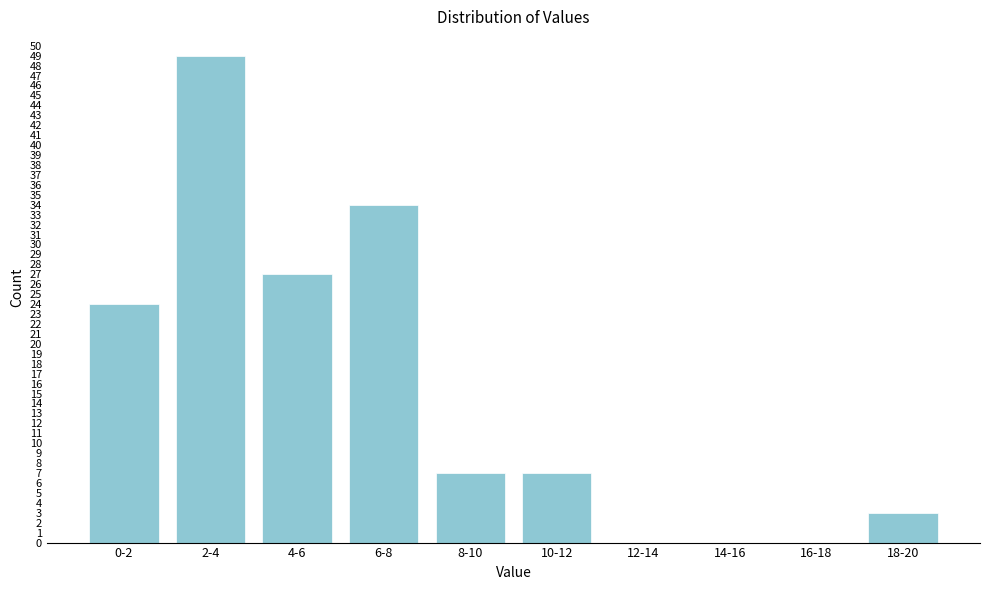

Reading left to right, what are all the values shown in this chart?

0-2=24	2-4=49	4-6=27	6-8=34	8-10=7	10-12=7	12-14=0	14-16=0	16-18=0	18-20=3